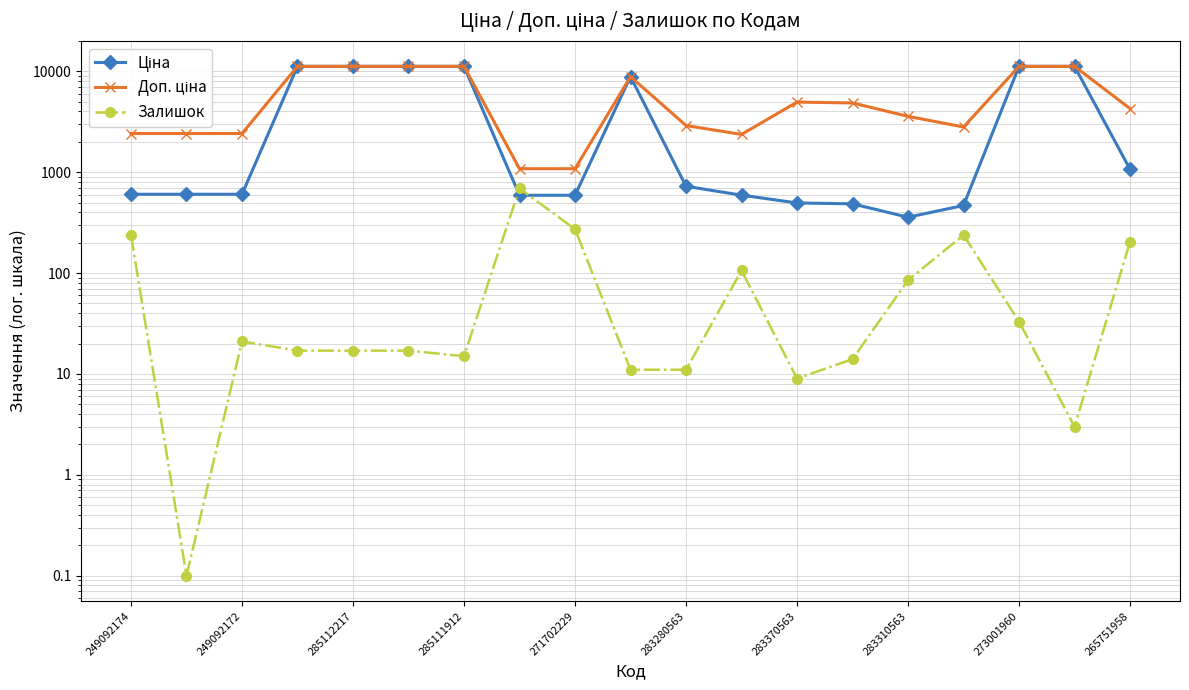

True or false: Залишок and Ціна cross at least once.

True